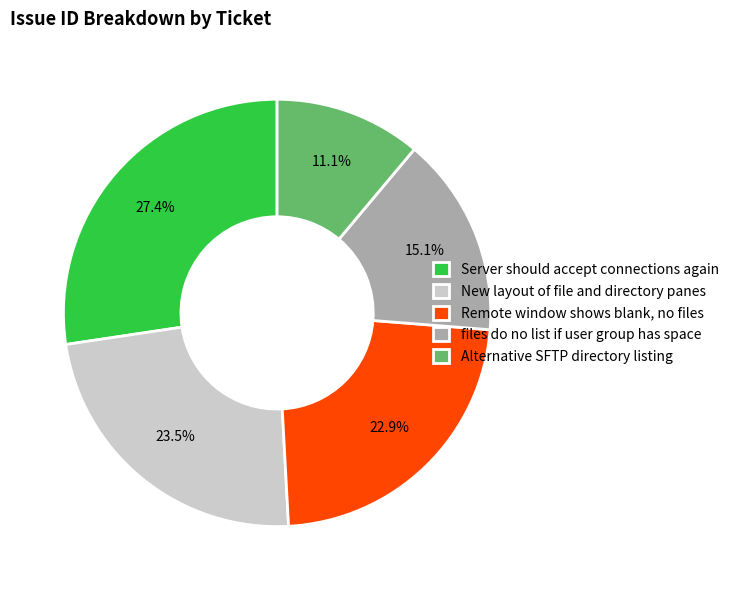

Rank the categories by value from highest to lowest.

Server should accept connections again, New layout of file and directory panes, Remote window shows blank, no files, files do no list if user group has space, Alternative SFTP directory listing